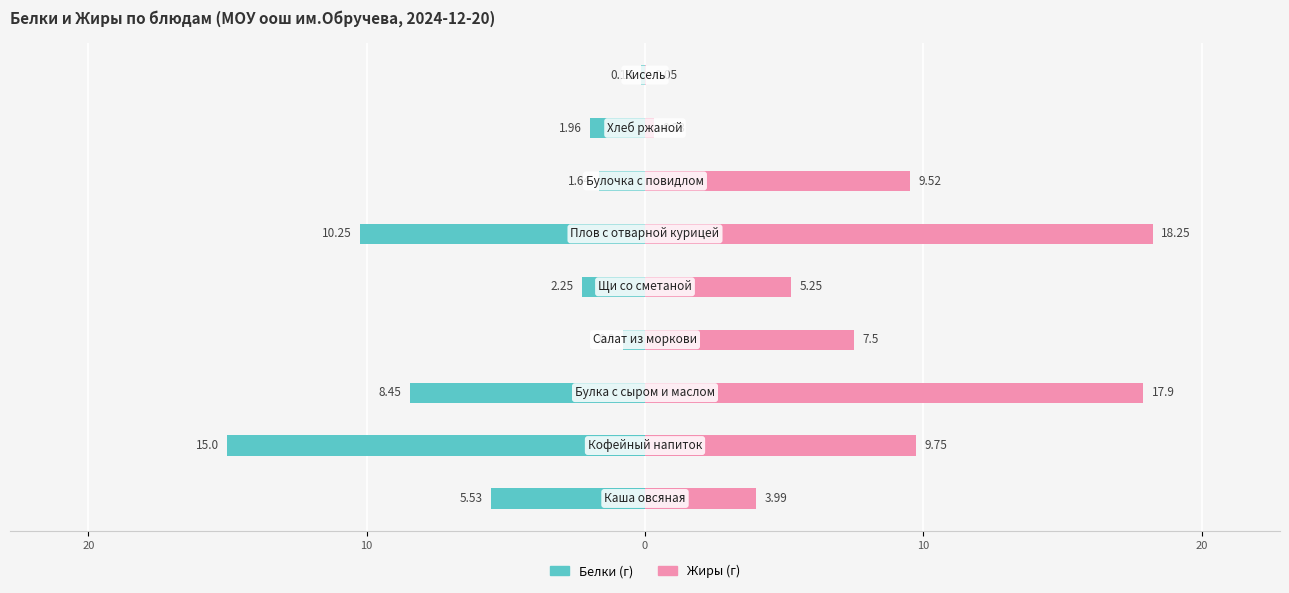

What is the highest value of the Жиры series?

18.2